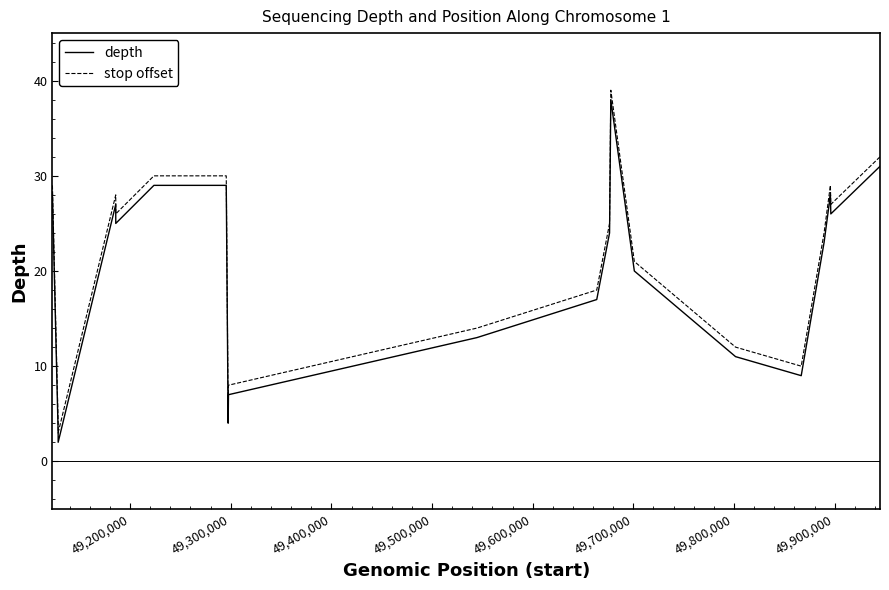

What is the lowest value of the stop offset series?

3